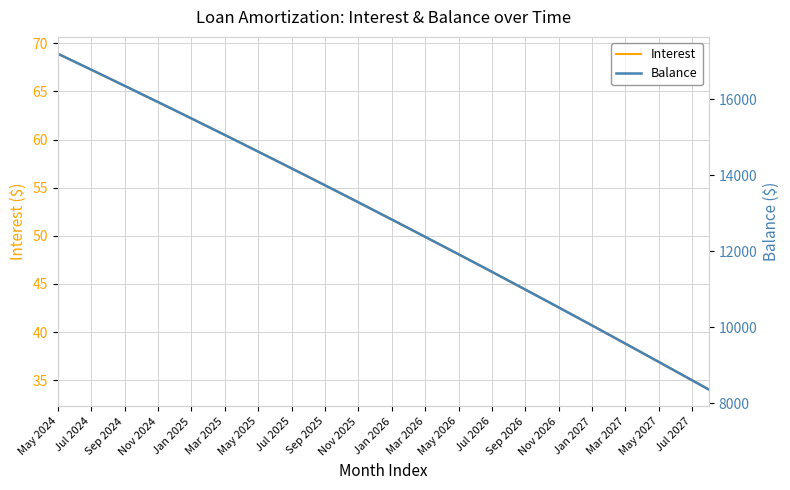

The Interest series shows 44.4 at Sep 2026. True or false?

True